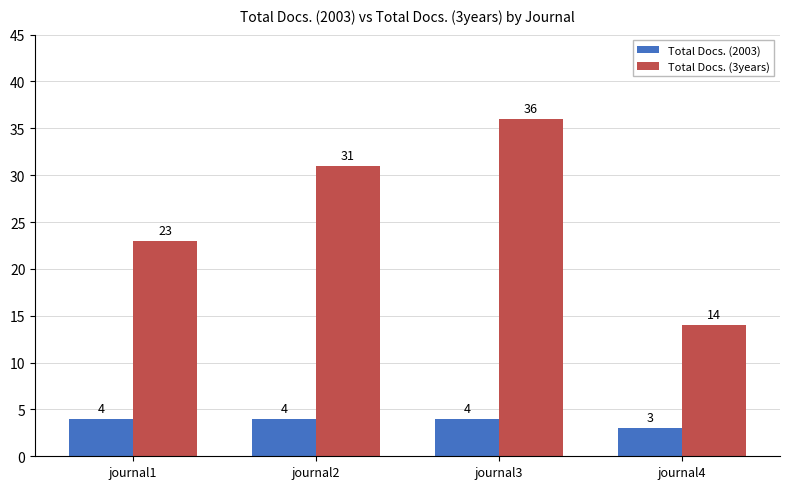

What is the total value across all series at journal3?

40